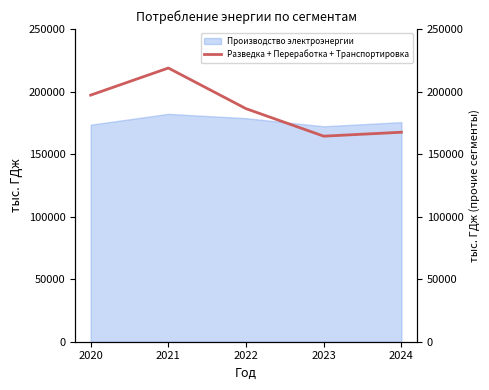

What is the smallest value displayed?

164337